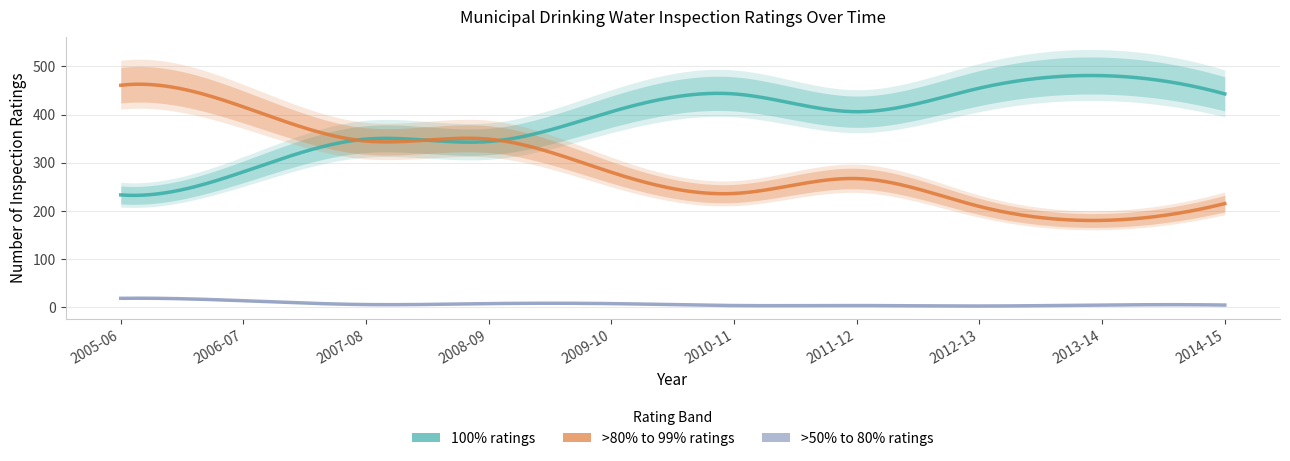

True or false: >50% to 80% ratings has more than 0 interior local peaks.

False